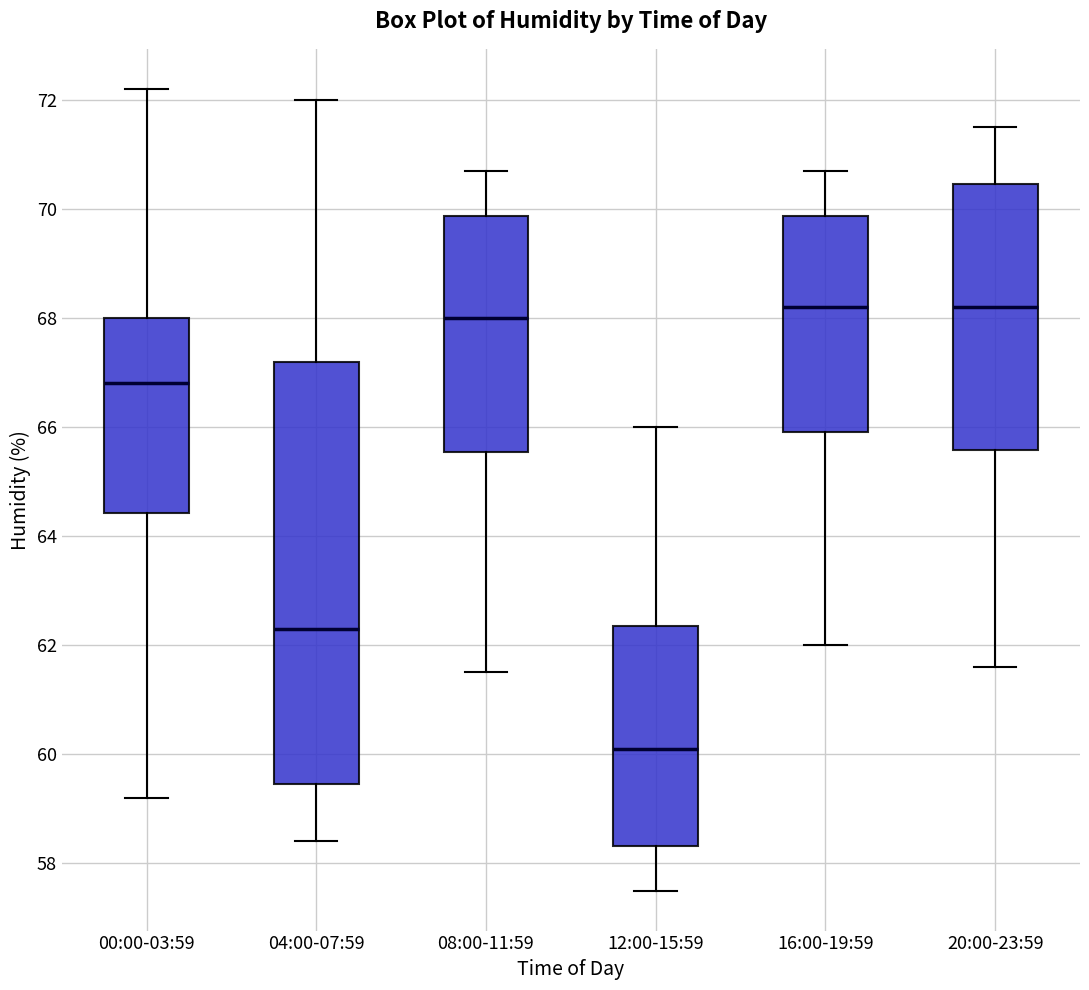

Reading left to right, transcribe this box plot: for each box, give where its median line is, the range the box spans, and where its two whiskers end, as read against the y-axis. The values are not printed on the chart, so give them approximately, as read against the axis.

00:00-03:59: median 66.8, box 64.4 to 68.0, whiskers 59.2 to 72.2
04:00-07:59: median 62.4, box 59.4 to 67.2, whiskers 58.4 to 72.0
08:00-11:59: median 68.0, box 65.6 to 69.8, whiskers 61.6 to 70.8
12:00-15:59: median 60.2, box 58.4 to 62.4, whiskers 57.6 to 66.0
16:00-19:59: median 68.2, box 66.0 to 69.8, whiskers 62.0 to 70.8
20:00-23:59: median 68.2, box 65.6 to 70.4, whiskers 61.6 to 71.6